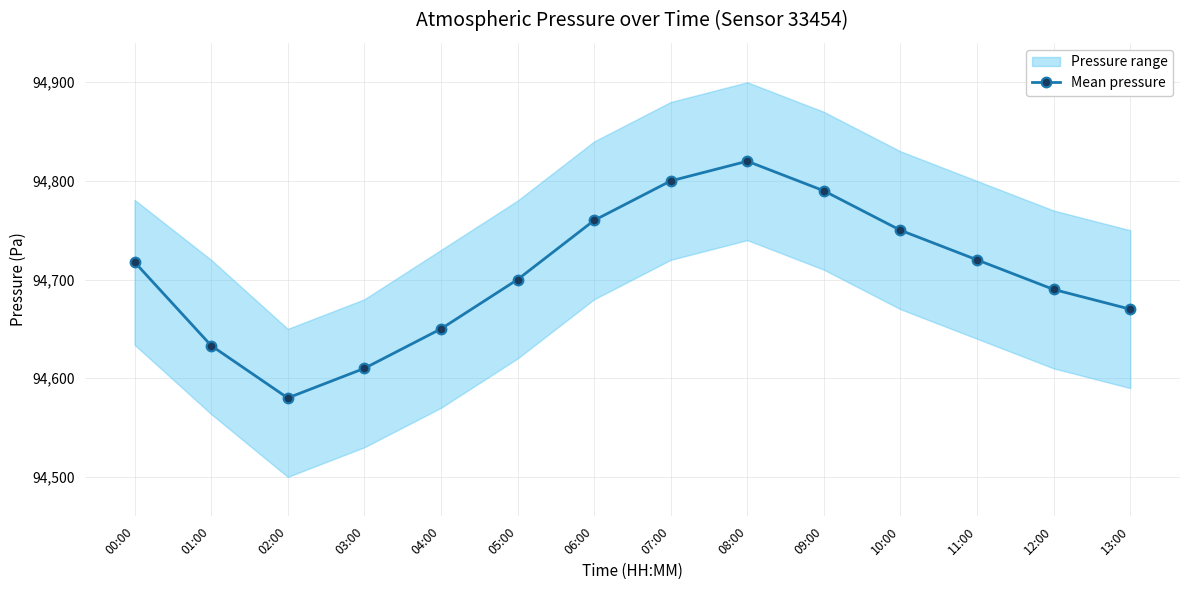

What is the label of the 8th point from the right?

06:00